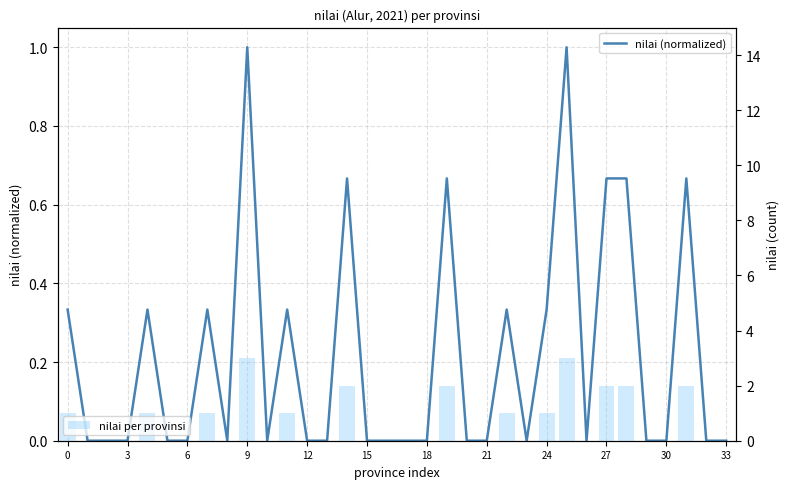

What is the label of the 8th bar from the right?

26